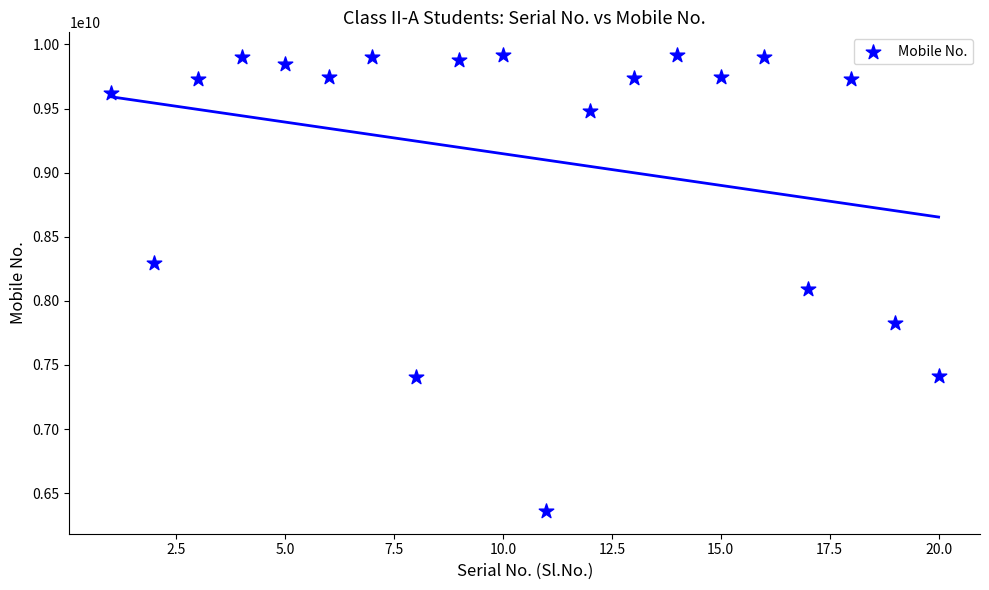

What Y value in the scatter plot is closest to 8138940157?

8095828884